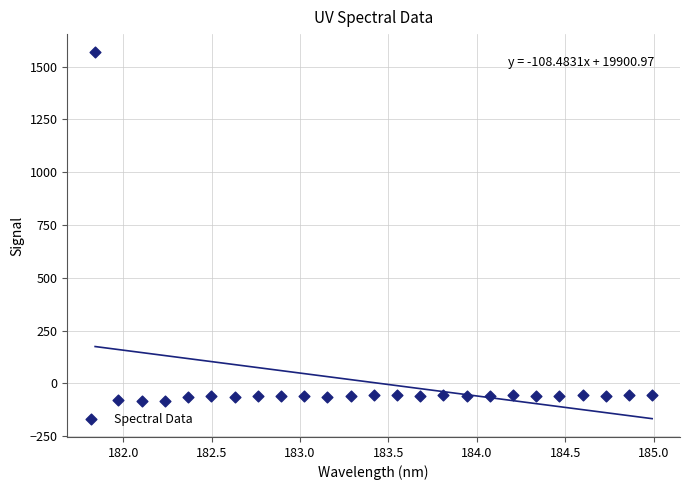

What is the range of Y values (max minus min)?

1653.0